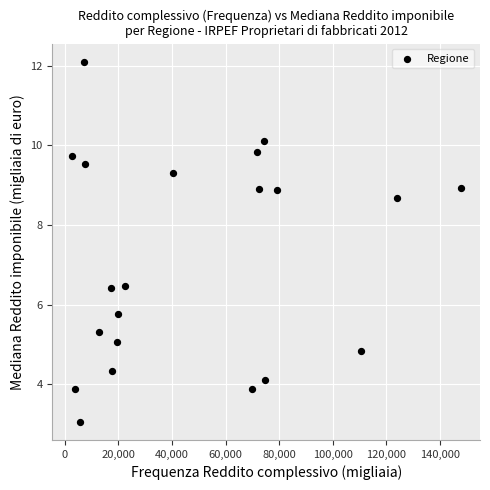

What is the range of X values (max minus min)?

145054.0